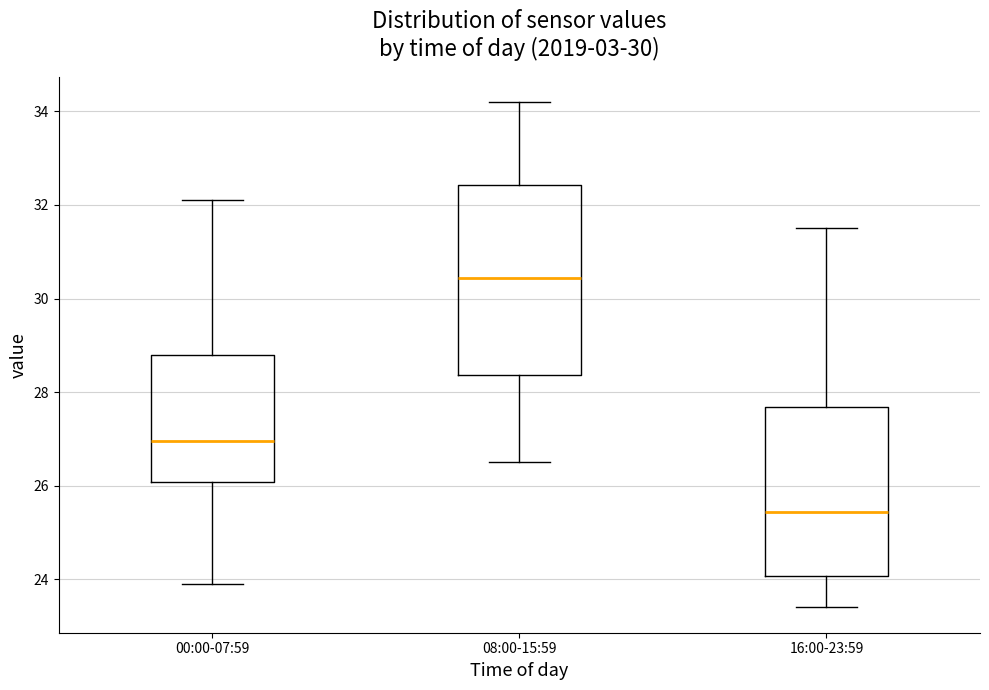

Which box has the highest median line?

08:00-15:59